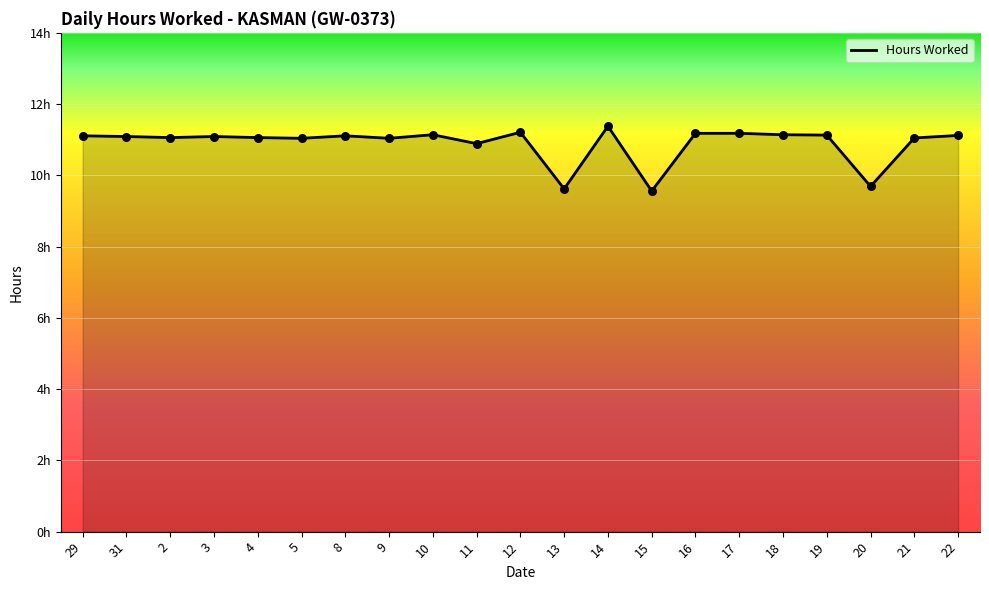

What is the ratio of the value at 4 to the value at 13?

1.1